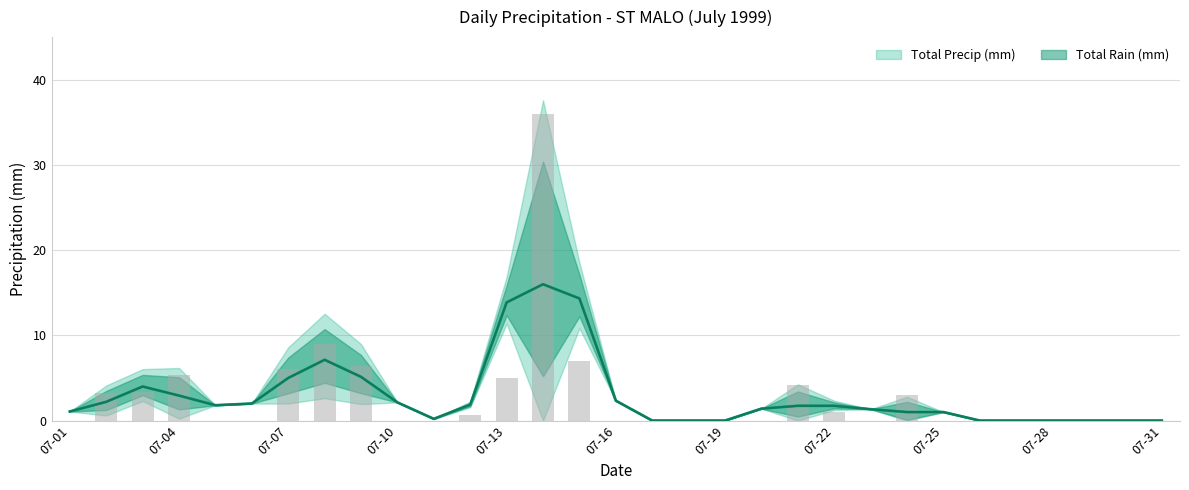

Count the number of values greater than 0.

13